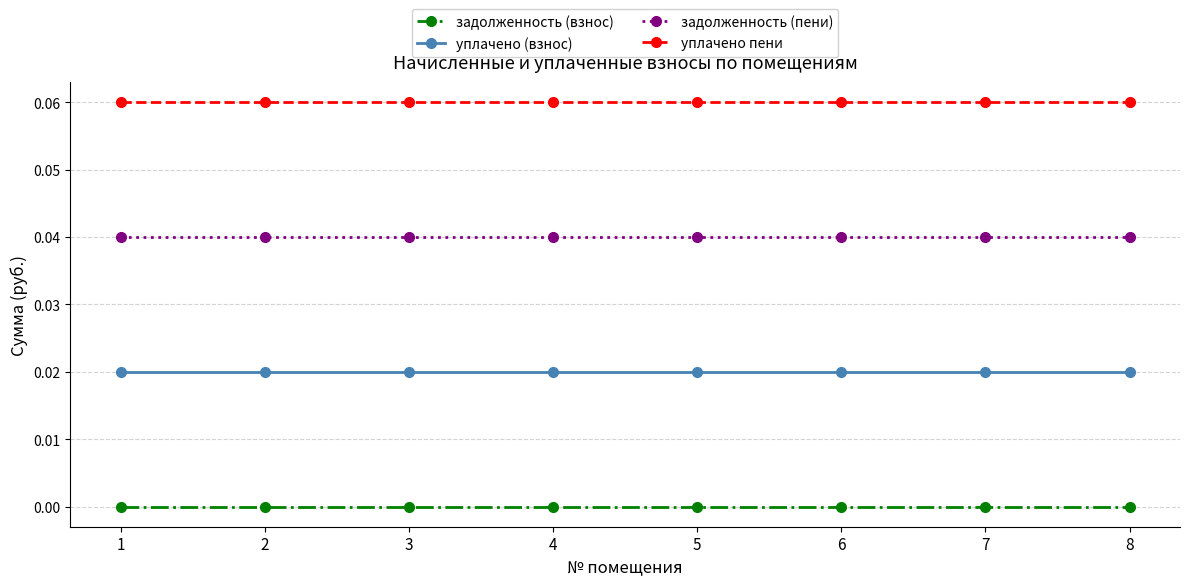

Is the value of задолженность (взнос) at 2 greater than the value of уплачено (взнос) at 4?

No